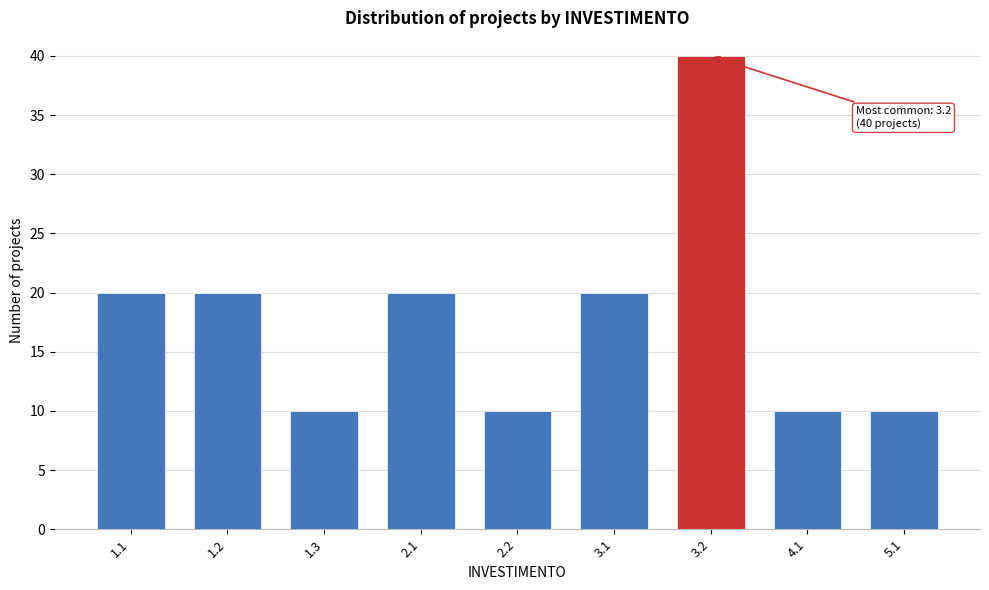

Reading left to right, transcribe all the data shown in this chart.

20	20	10	20	10	20	40	10	10